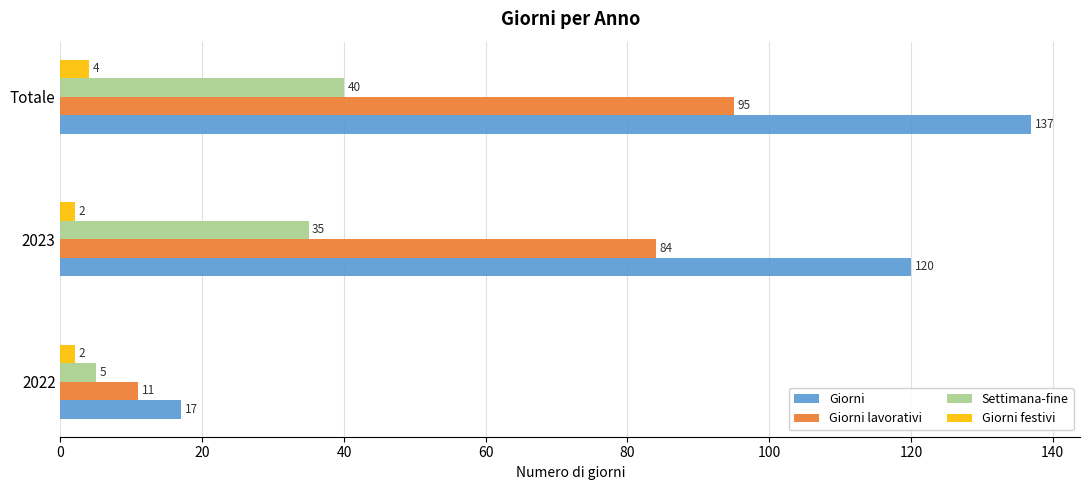

Which series has the largest total across all categories?

Giorni